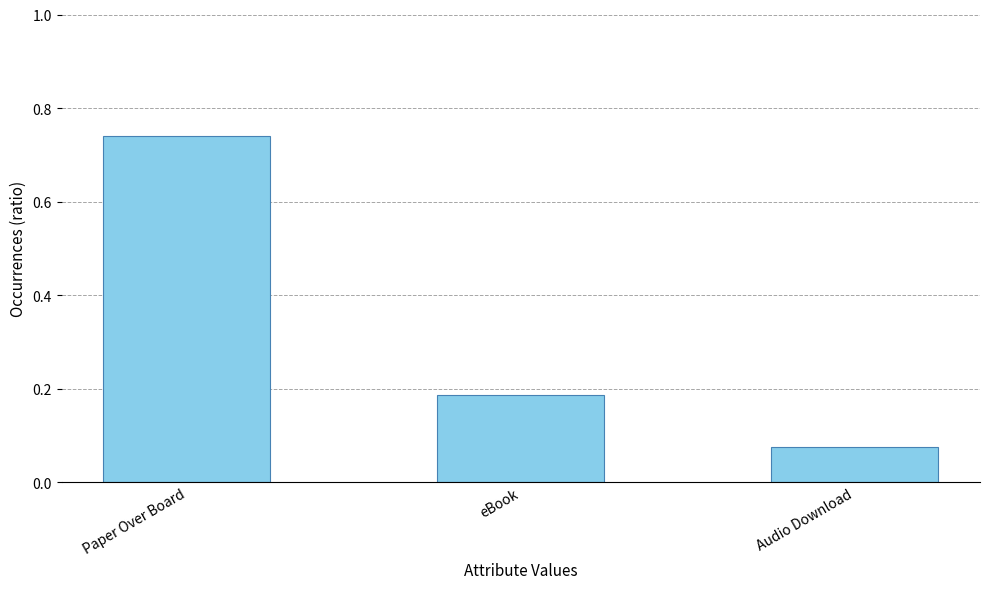

Count the values in the range 0 to 1.

3